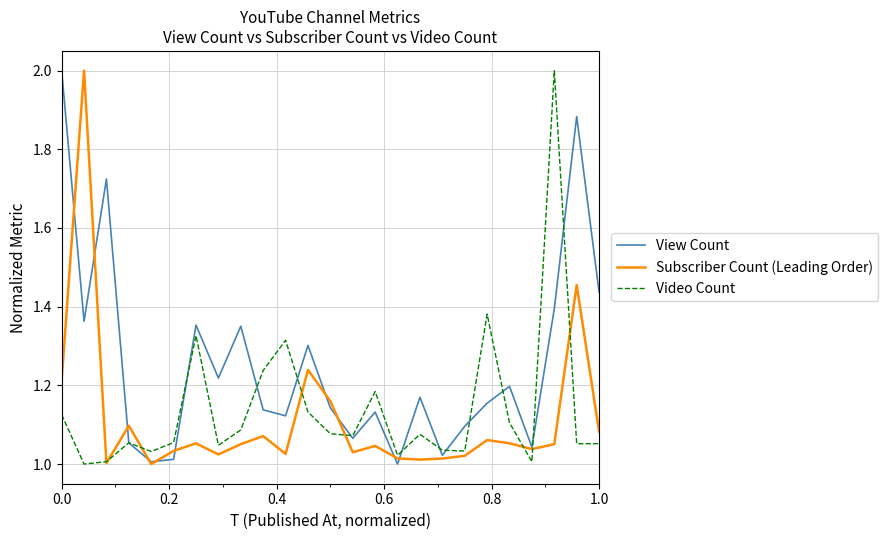

Which series has the largest total across all categories?

View Count